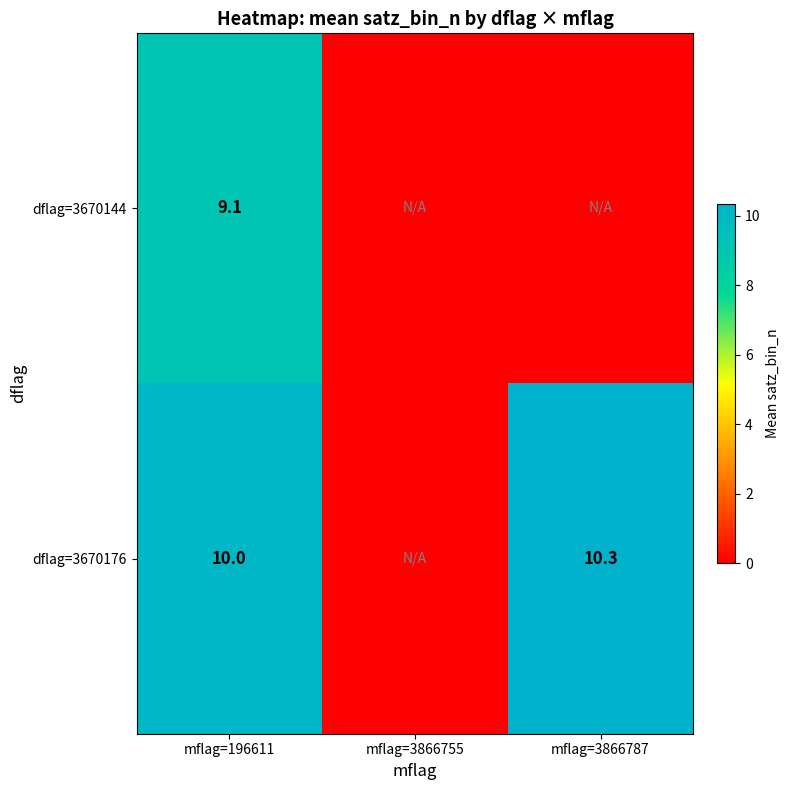

The dflag=3670176 series shows 15.5 at mflag=3866787. True or false?

False